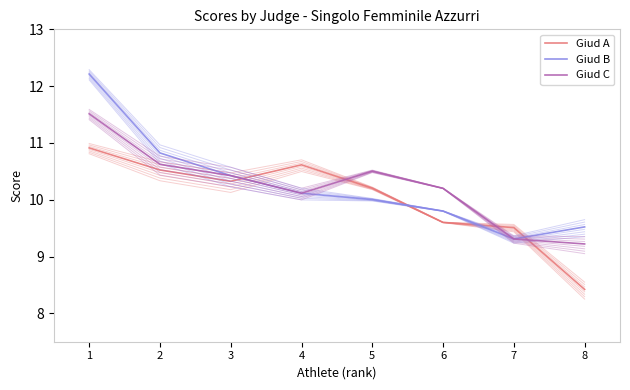

What is the sum of the Giud C values at 7 and 2?

19.9